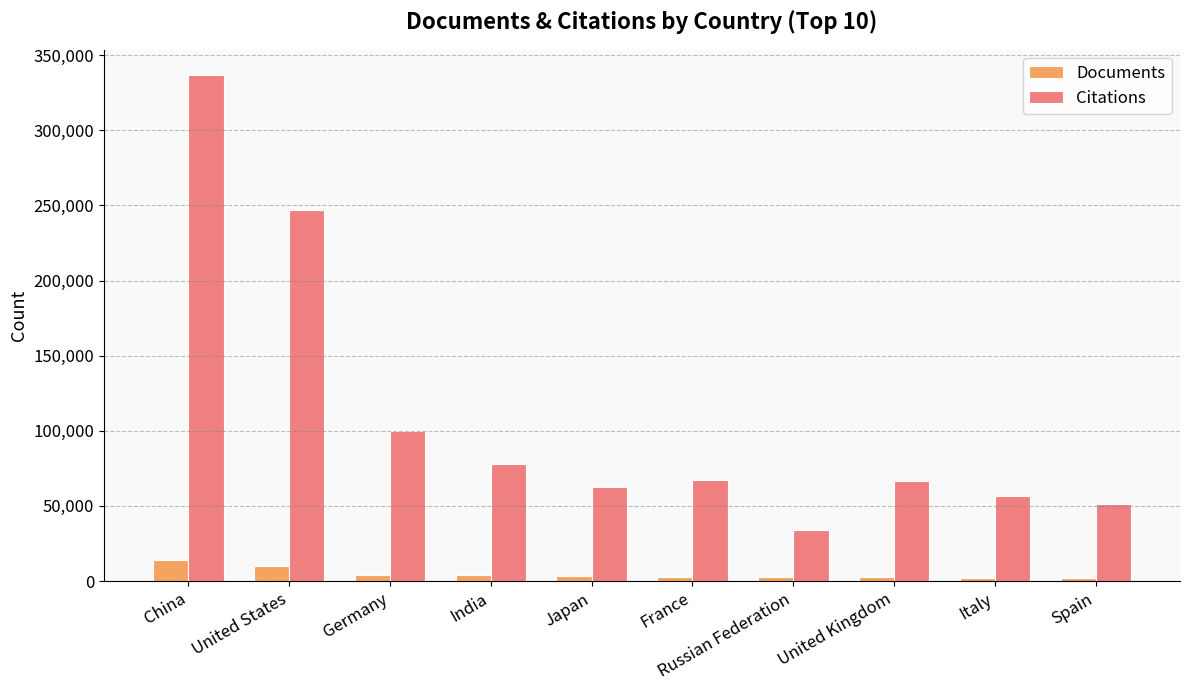

True or false: Citations has a value of 33682 at Russian Federation.

True